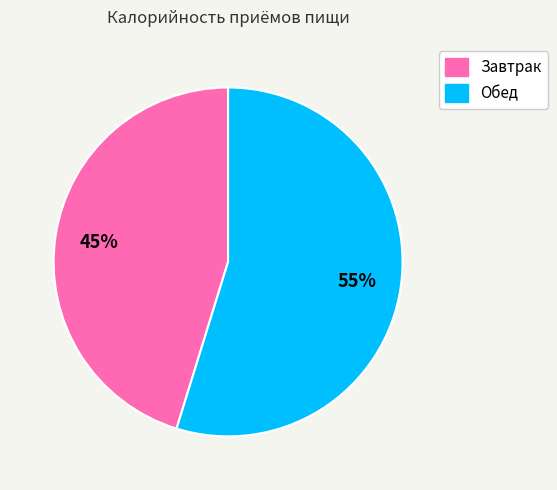

Combined, do Обед and Завтрак account for over 50%?

Yes